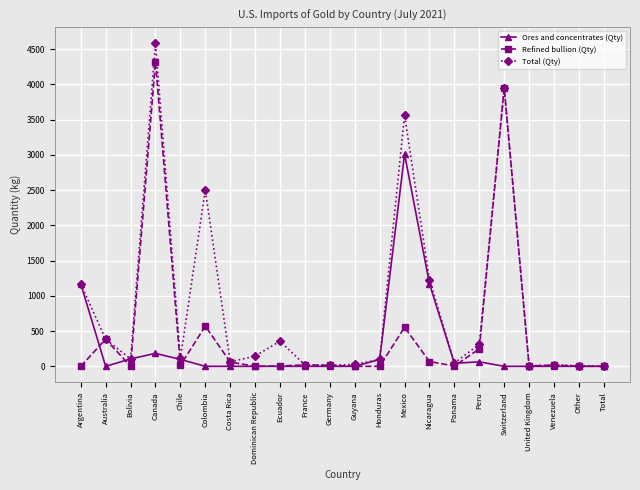

The value of Ores and concentrates (Qty) at Germany is 0. True or false?

True